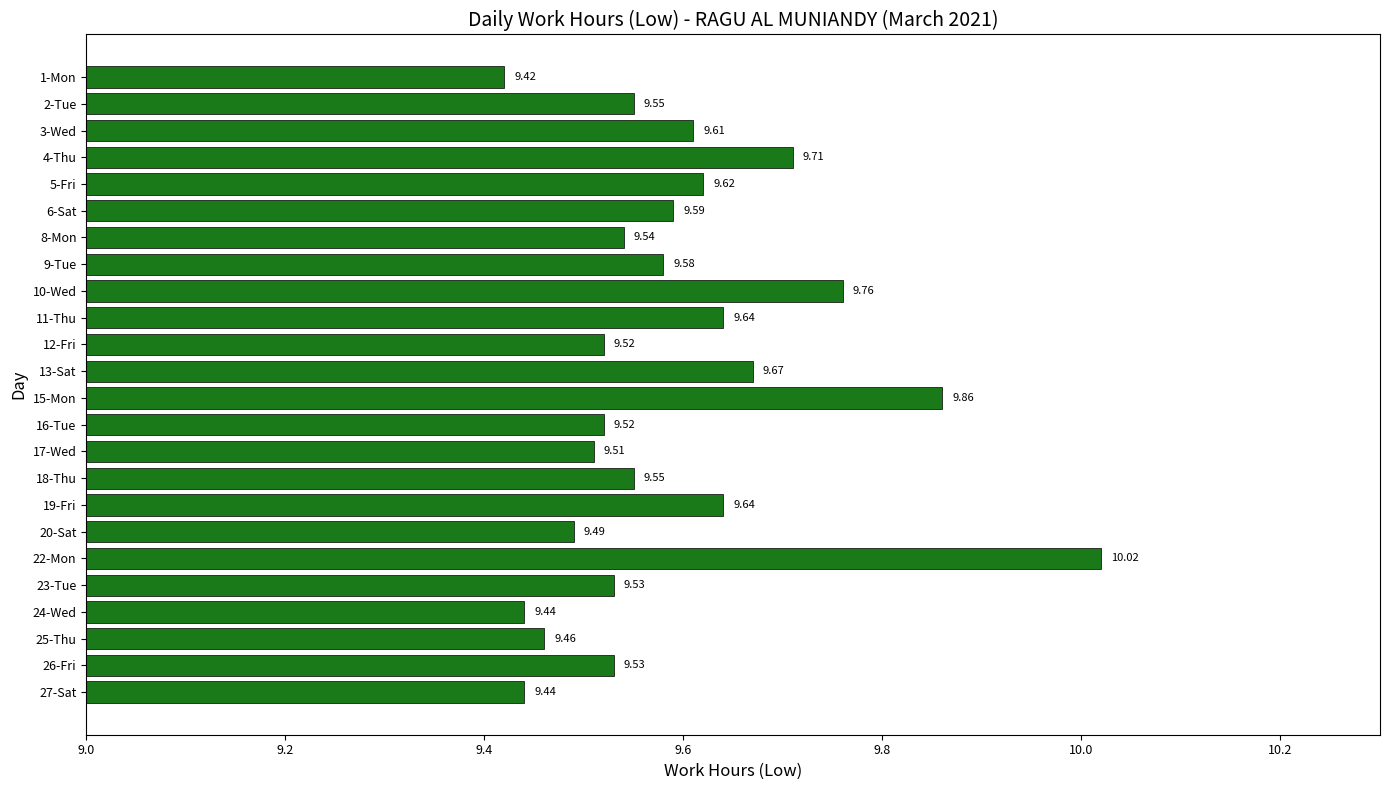

What is the sum of all values?

230.2